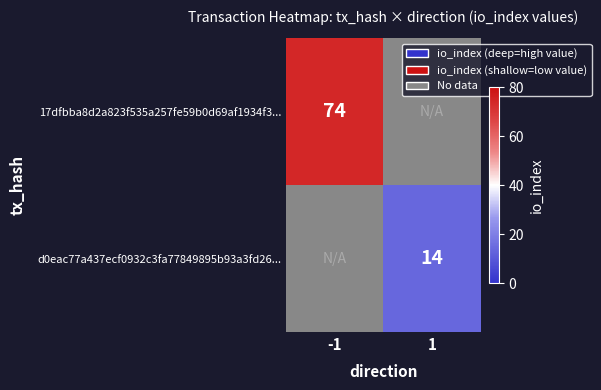

True or false: 17dfbba8d2a823f535a257fe59b0d69af1934f3... has a value of 22 at -1.

False